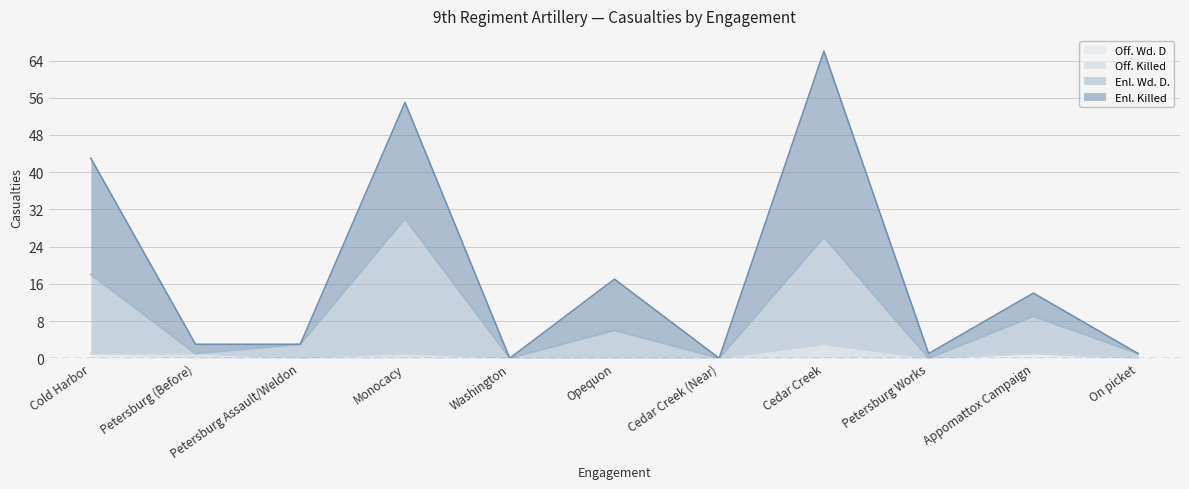

Where does the Enl. Killed series first go above 3?

Cold Harbor